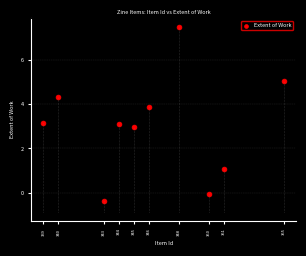

What is the range of Y values (max minus min)?

7.9